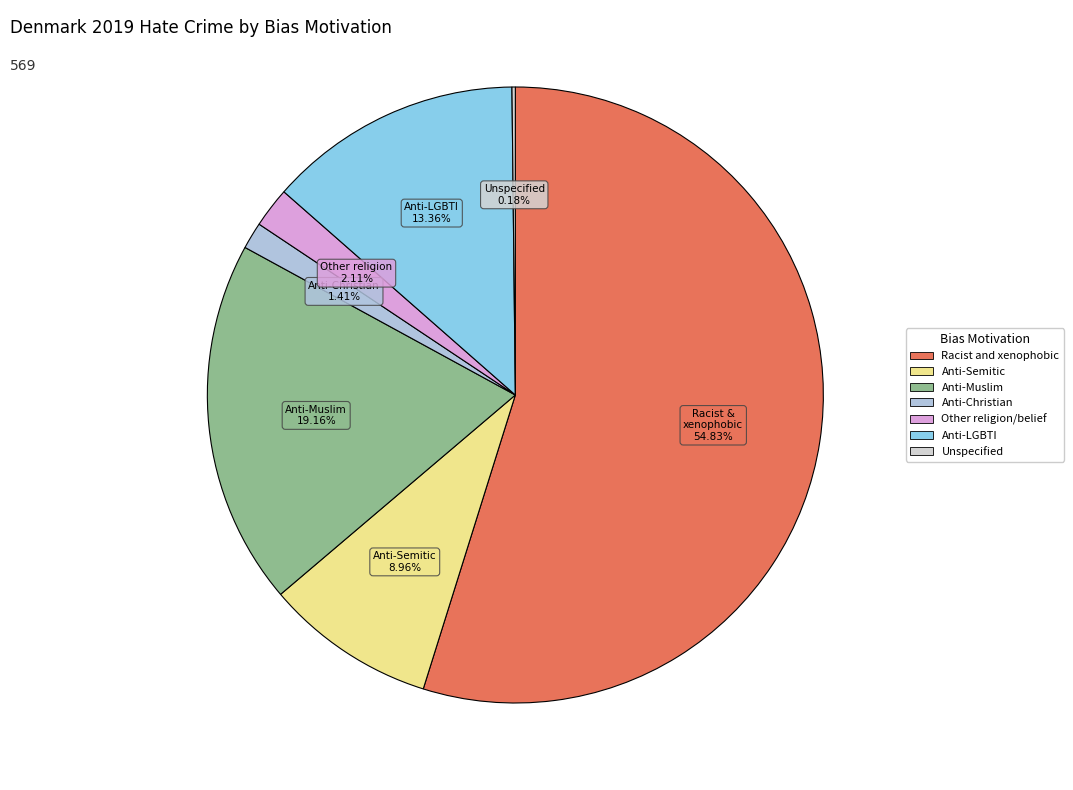

Rank the categories by value from lowest to highest.

Unspecified, Anti-Christian hate crime, Other hate crime based on religion or belief, Anti-Semitic hate crime, Anti-LGBTI hate crime, Anti-Muslim hate crime, Racist and xenophobic hate crime